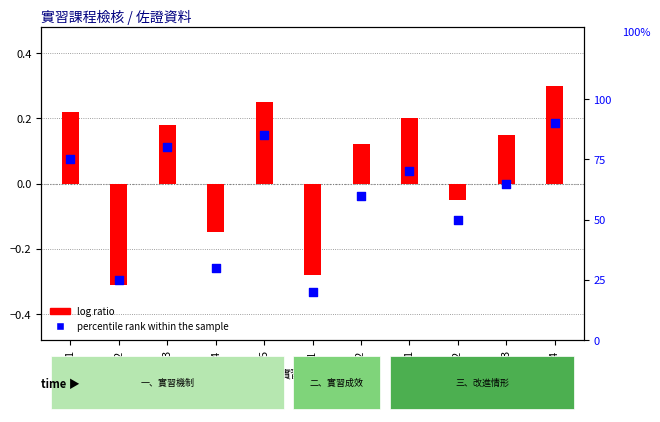

Approximately how many times larger is the value at 1-4 compared to 3-1?

0.4